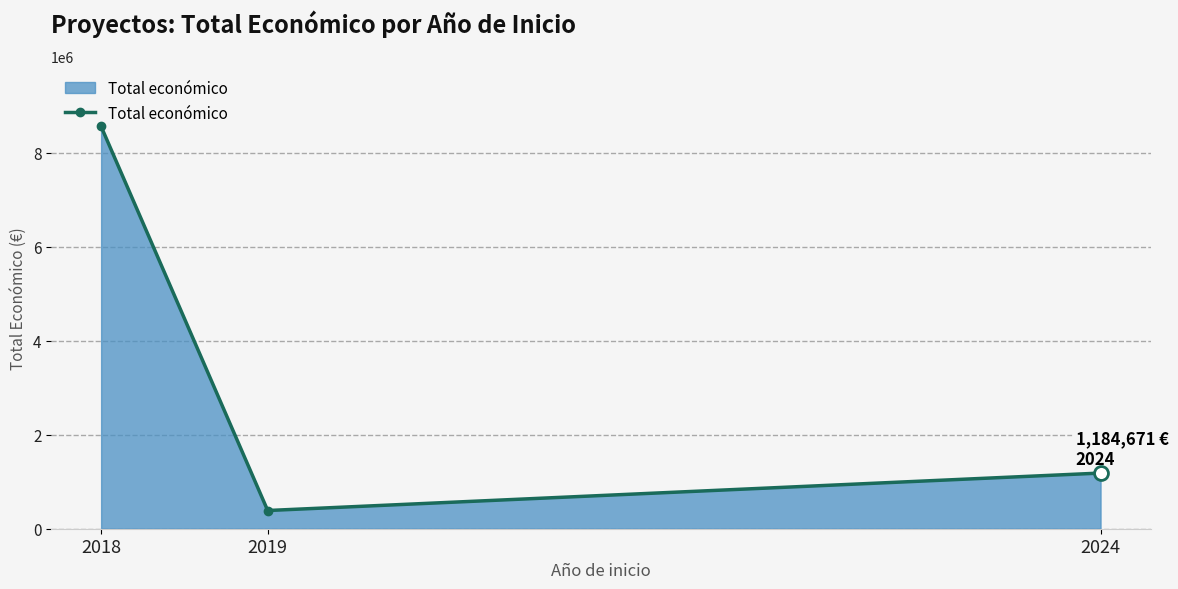

Does the chart have visible grid lines?

Yes